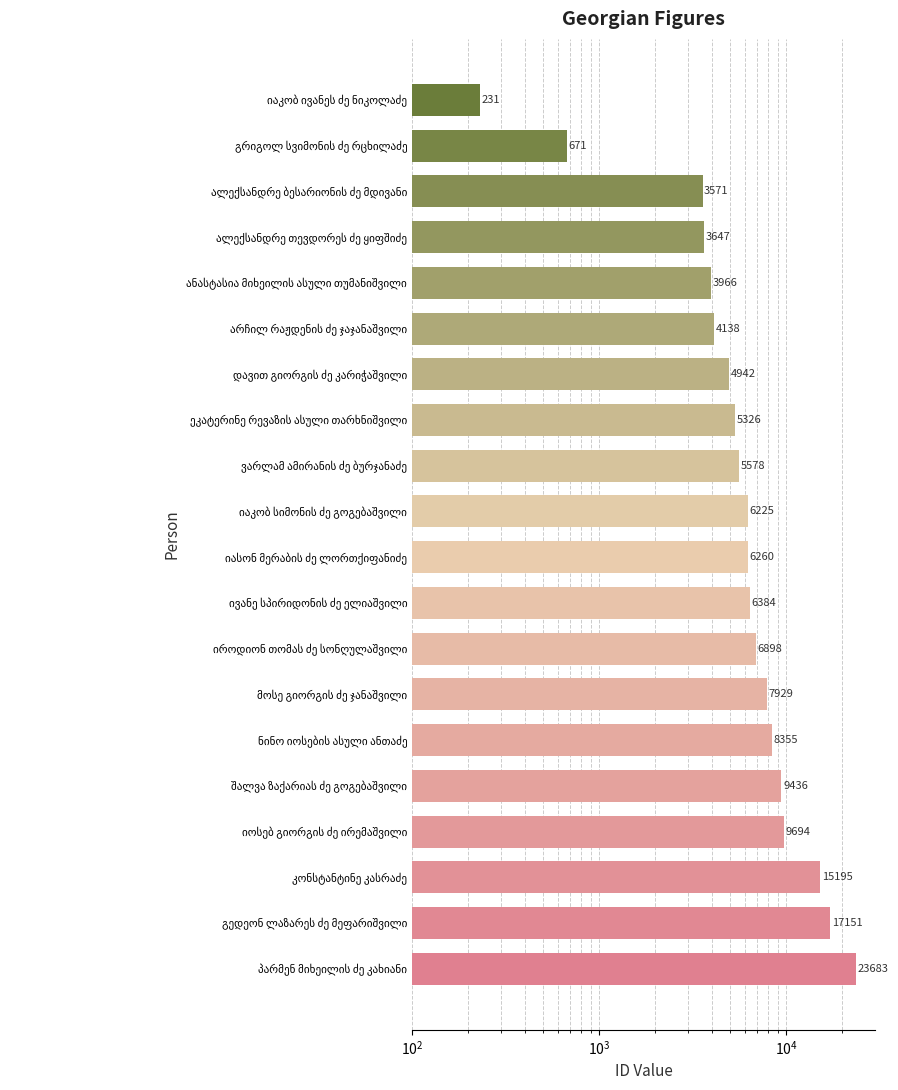

What is the change in value from იროდიონ თომას ძე სონღულაშვილი to დავით გიორგის ძე კარიჭაშვილი?

-1956